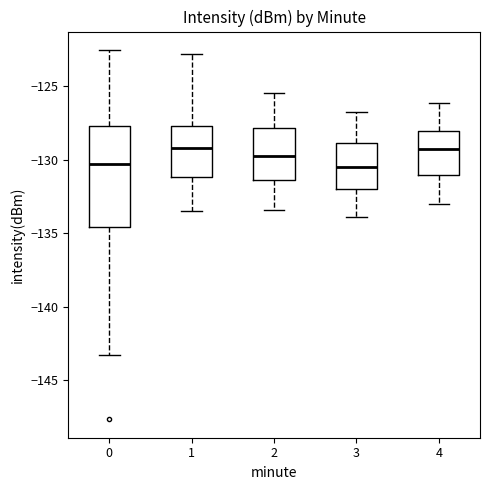

Reading left to right, read every box against the y-axis: the position of its median line, the range the box covers, and the ends of its whiskers. The values are not printed on the chart, so give them approximately, as read against the axis.

0: median -130.5, box -134.5 to -127.5, whiskers -143.5 to -122.5
1: median -129.0, box -131.0 to -127.5, whiskers -133.5 to -123.0
2: median -129.5, box -131.5 to -128.0, whiskers -133.5 to -125.5
3: median -130.5, box -132.0 to -129.0, whiskers -134.0 to -127.0
4: median -129.5, box -131.0 to -128.0, whiskers -133.0 to -126.0